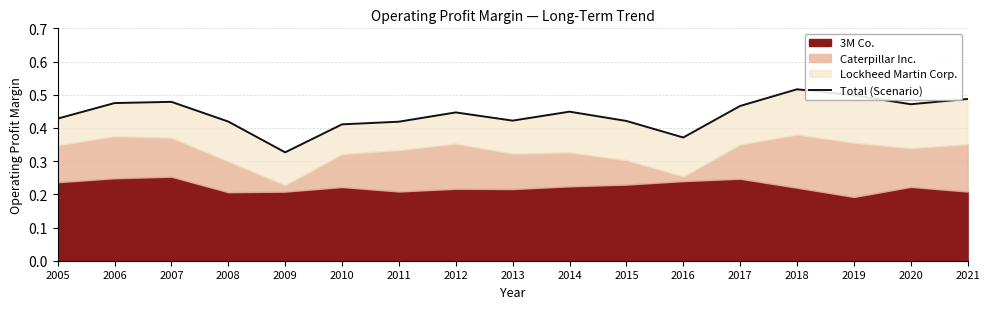

True or false: the data has more than 2 interior local peaks.

True